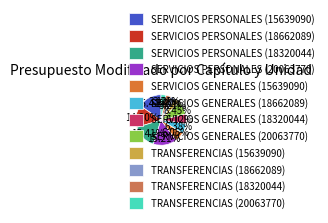

How many slices are in this pie chart?

12